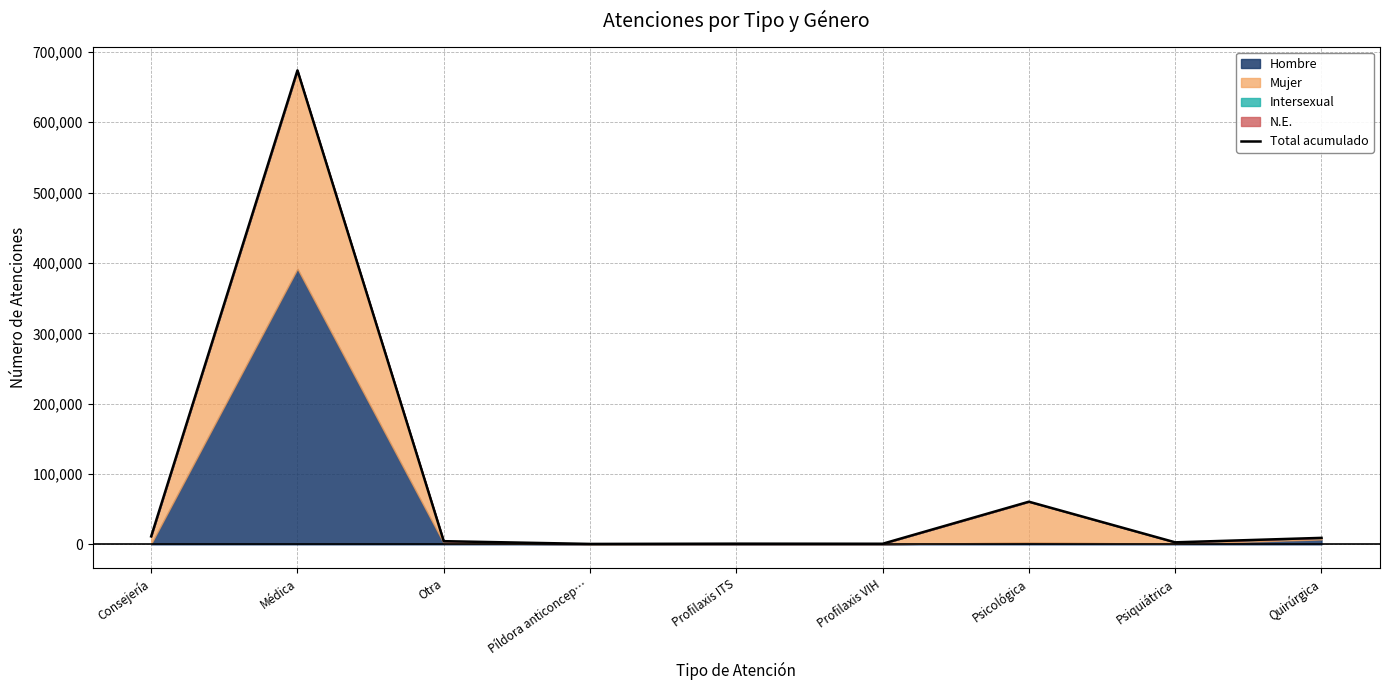

True or false: the data shows 2843 at Psiquiátrica.

True